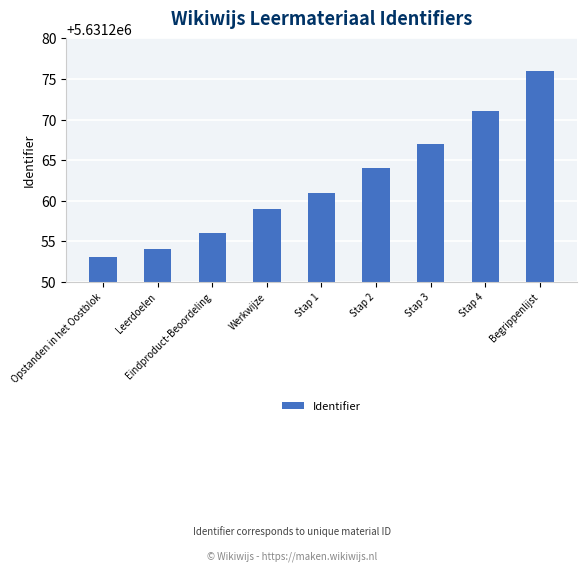

Rank the categories by value from highest to lowest.

Begrippenlijst, Stap 4, Stap 3, Stap 2, Stap 1, Werkwijze, Eindproduct-Beoordeling, Leerdoelen, Opstanden in het Oostblok